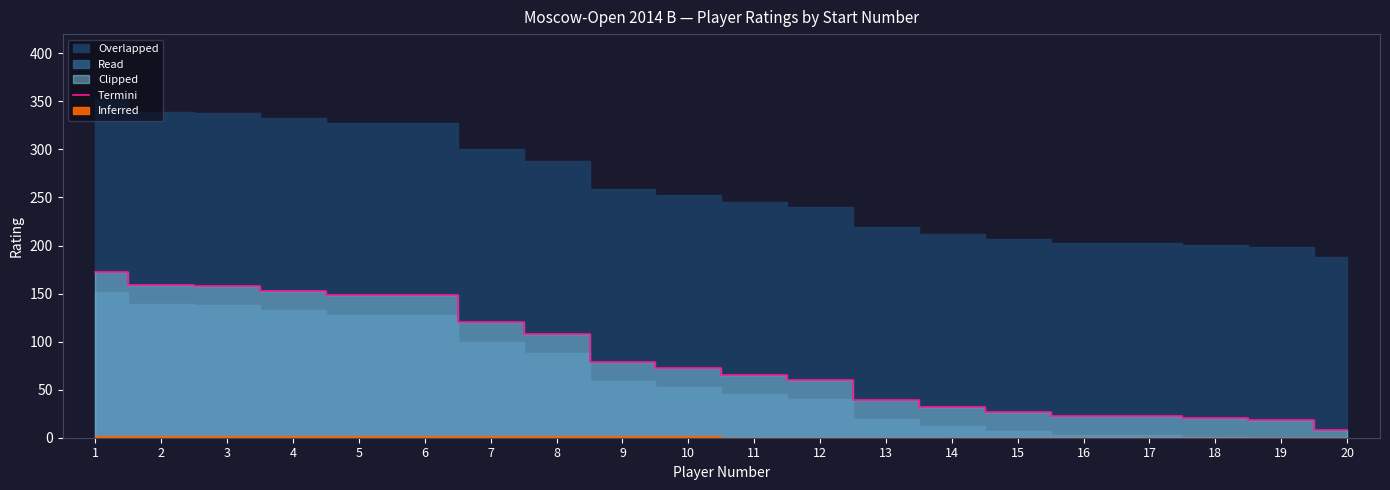

Reading left to right, what are all the values shown in this chart?

1=172	2=159	3=158	4=153	5=148	6=148	7=120	8=108	9=79	10=73	11=65	12=60	13=39	14=32	15=27	16=23	17=23	18=21	19=18	20=8